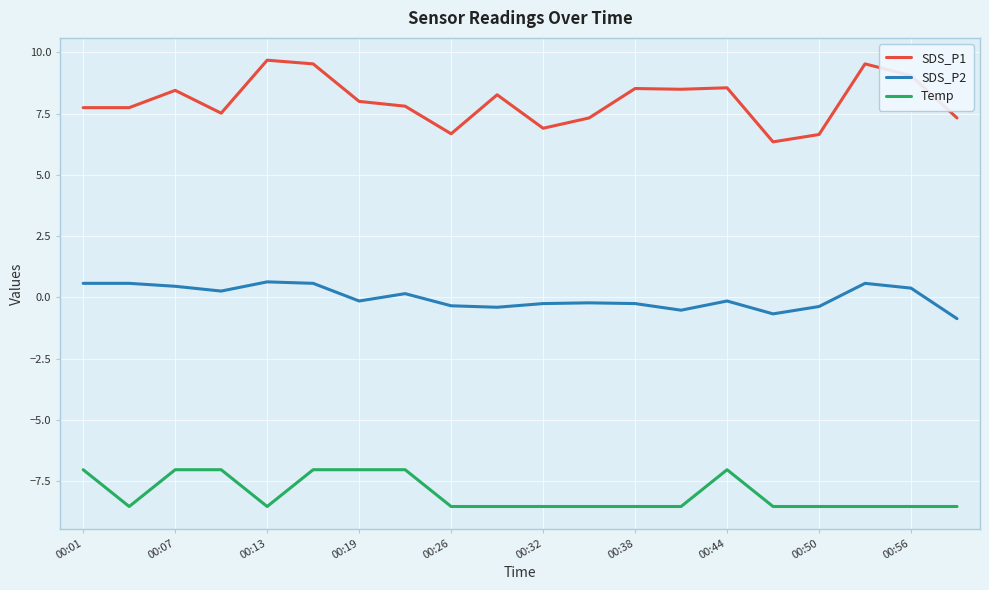

What is the minimum value shown in the chart?

-8.5